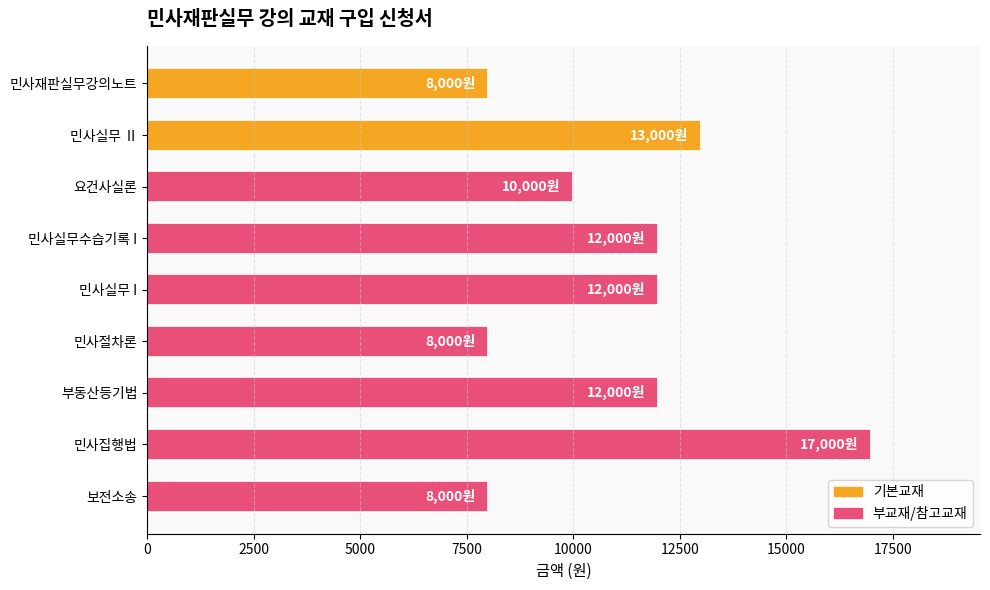

What value does the data have at 민사절차론?

8000